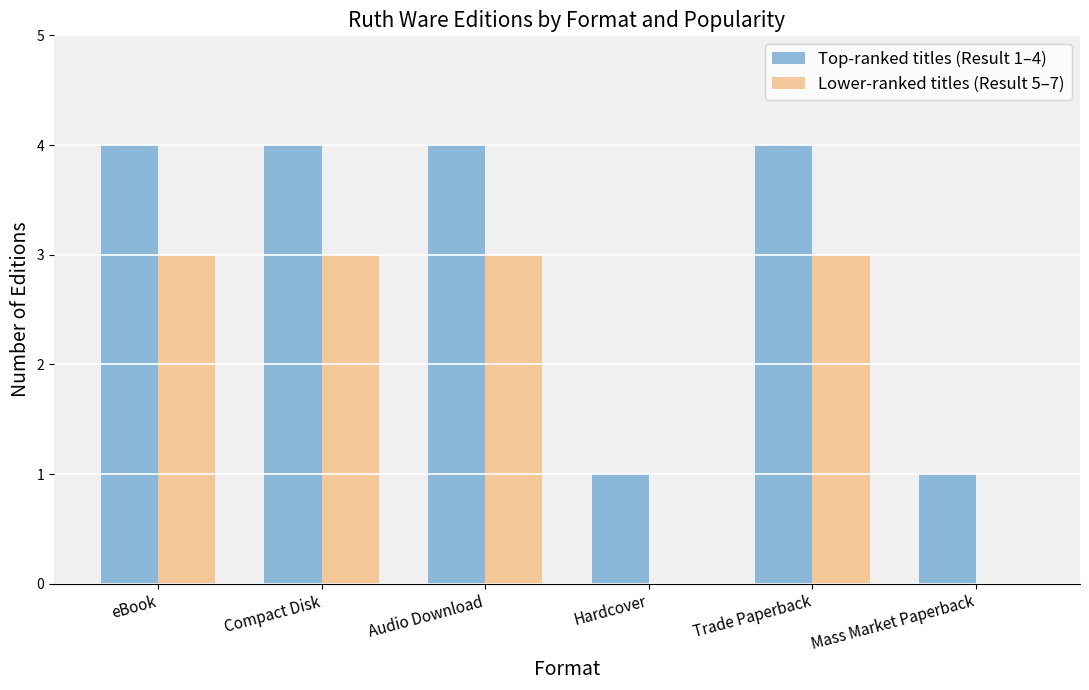

Count the Lower-ranked titles (Result 5–7) values in the range 0 to 3.

6